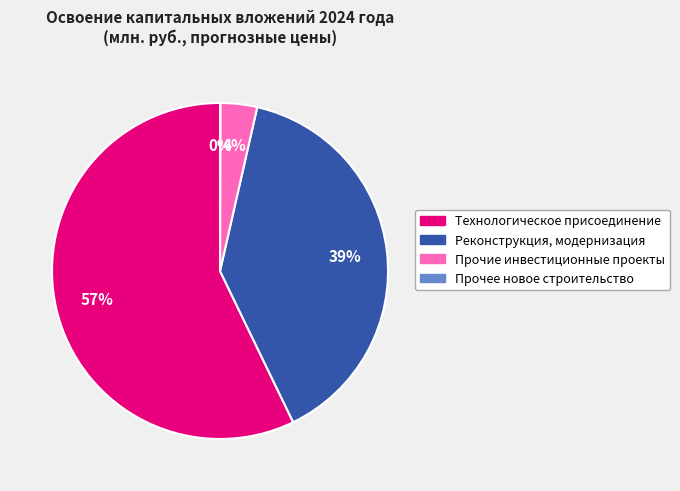

Which slice is the largest?

Технологическое присоединение